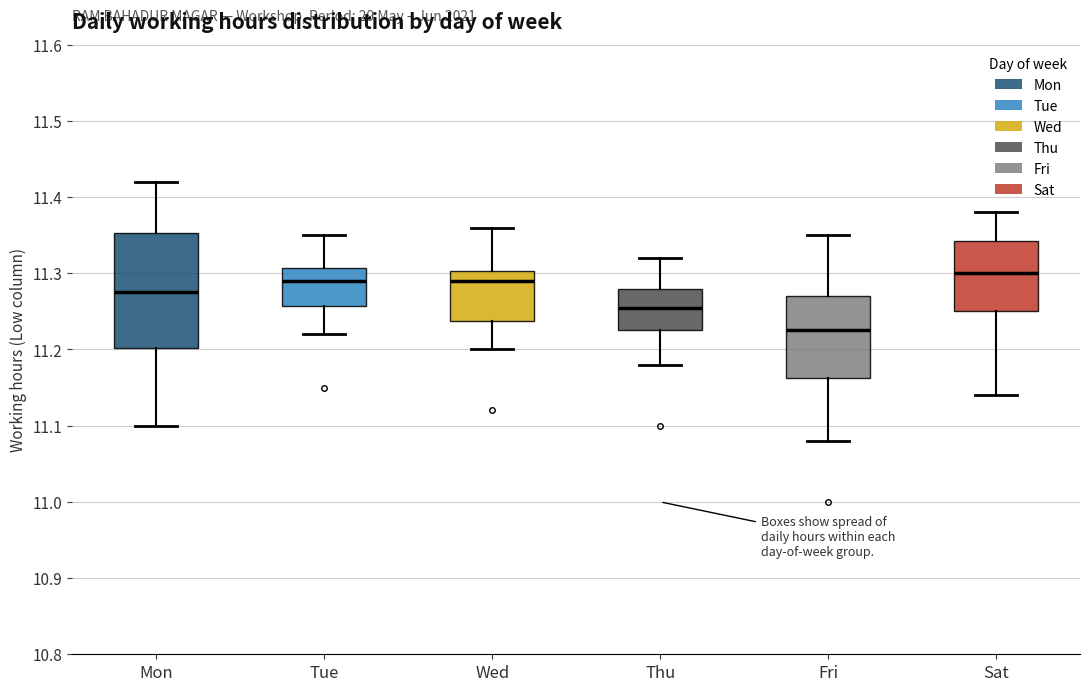

Reading left to right, read every box against the y-axis: the position of its median line, the range the box covers, and the ends of its whiskers. The values are not printed on the chart, so give them approximately, as read against the axis.

Mon: median 11.28, box 11.20 to 11.35, whiskers 11.10 to 11.42
Tue: median 11.29, box 11.26 to 11.31, whiskers 11.22 to 11.35
Wed: median 11.29, box 11.24 to 11.30, whiskers 11.20 to 11.36
Thu: median 11.26, box 11.23 to 11.28, whiskers 11.18 to 11.32
Fri: median 11.23, box 11.16 to 11.27, whiskers 11.08 to 11.35
Sat: median 11.30, box 11.25 to 11.34, whiskers 11.14 to 11.38